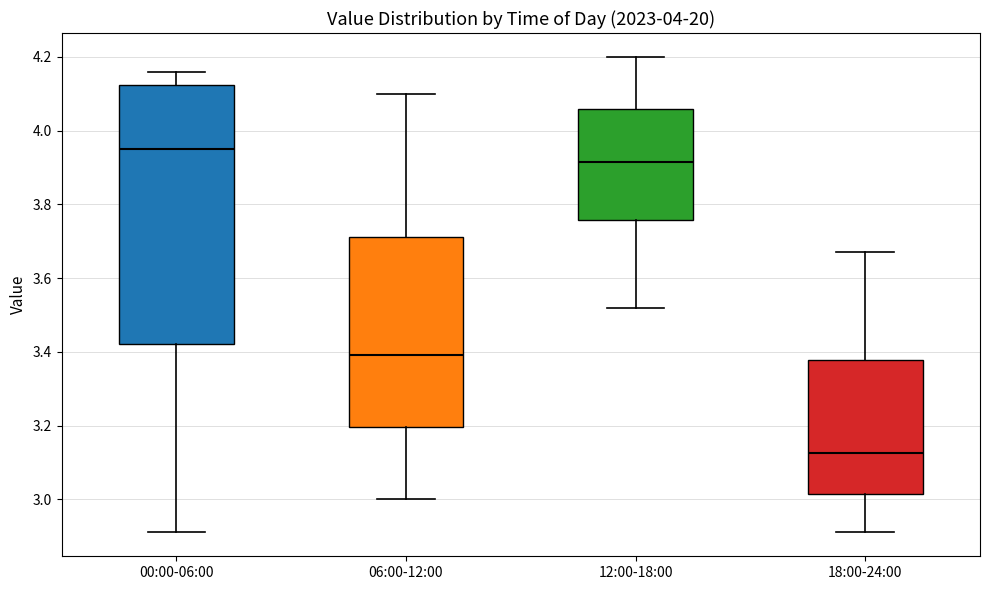

Which box's median line is the highest?

00:00-06:00